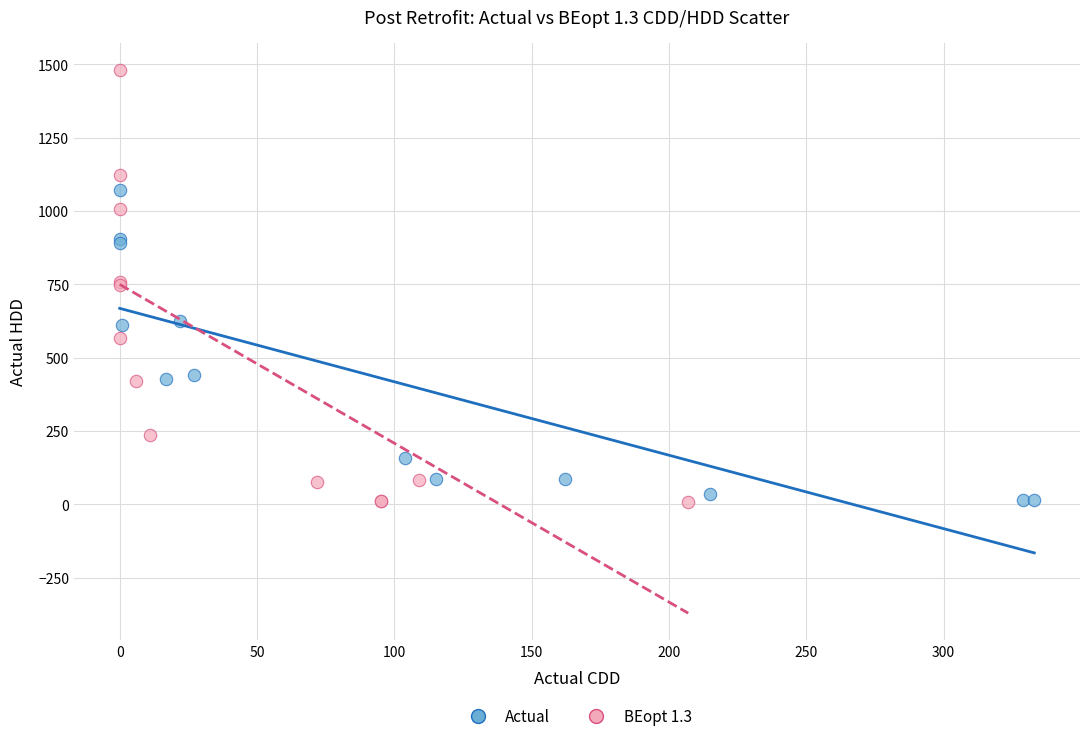

Which series has the widest spread of Y values?

BEopt 1.3